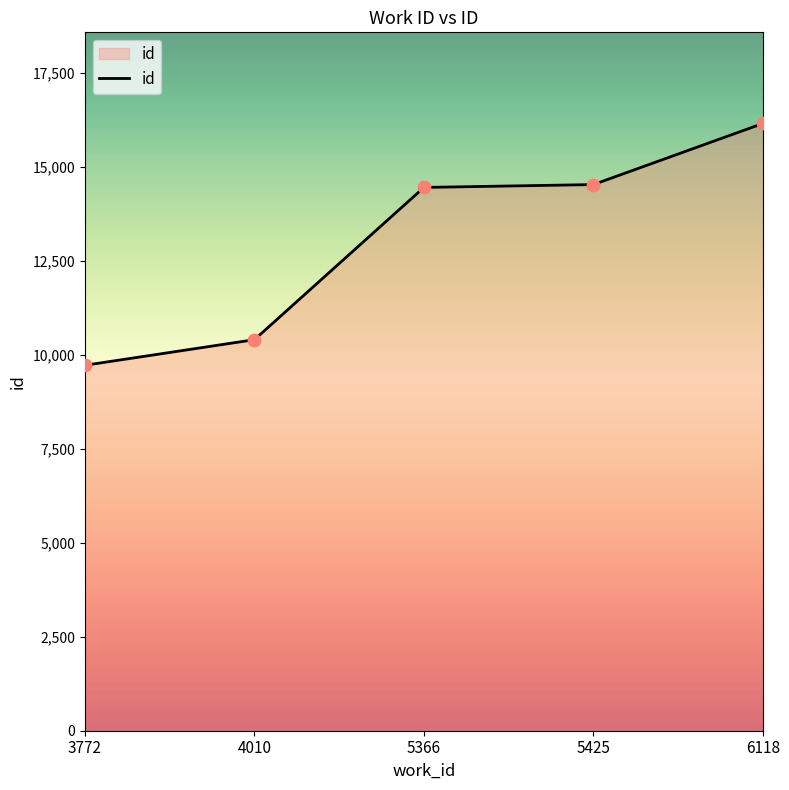

What is the change in value from 5425 to 6118?

+1627